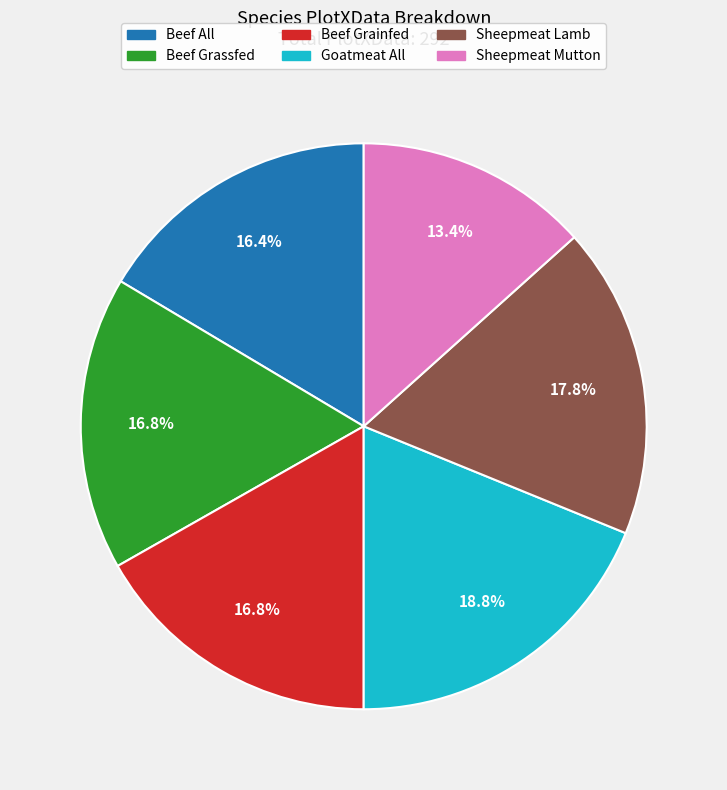

To the nearest percent, what is the combined percentage of Goatmeat All and Beef Grainfed?

36%